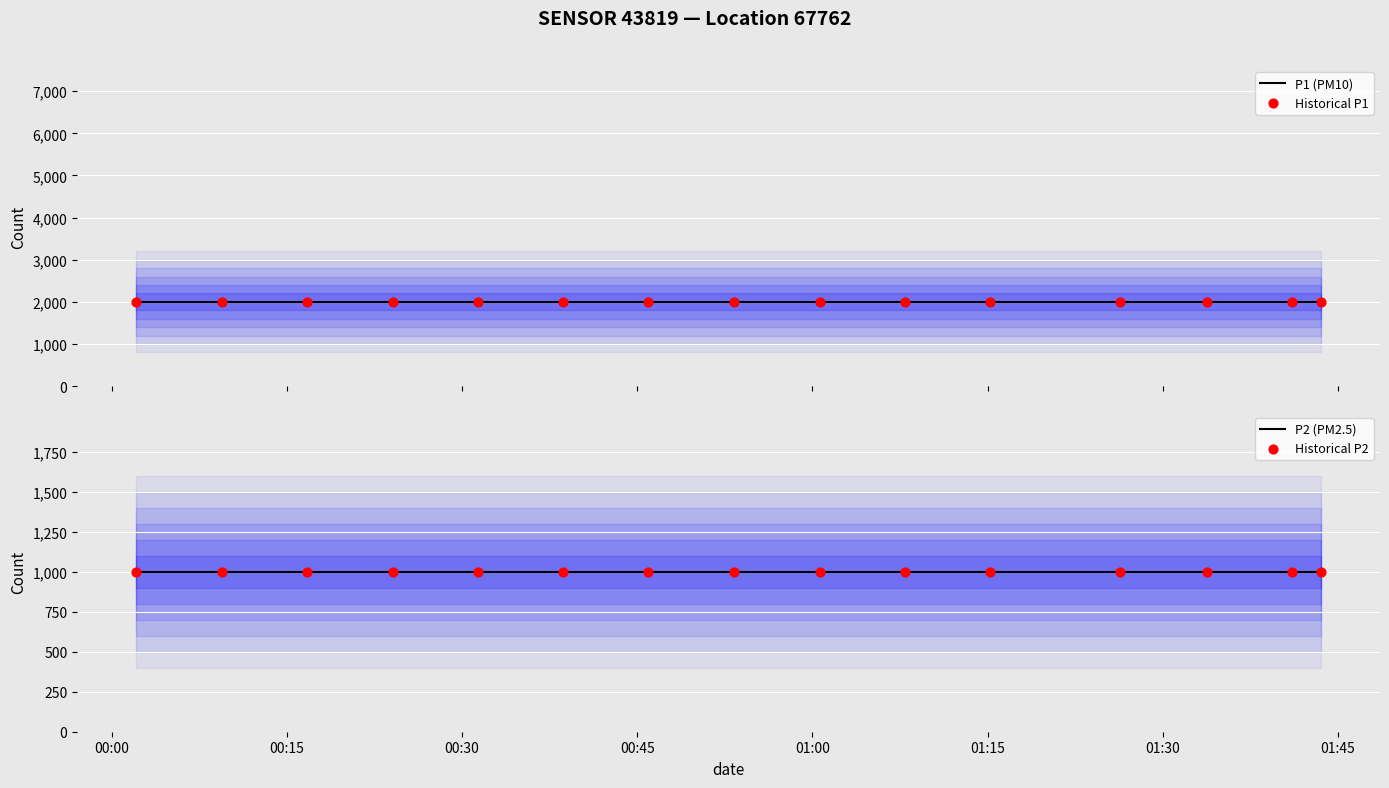

Which series reaches the maximum Y coordinate?

P1 (PM10)